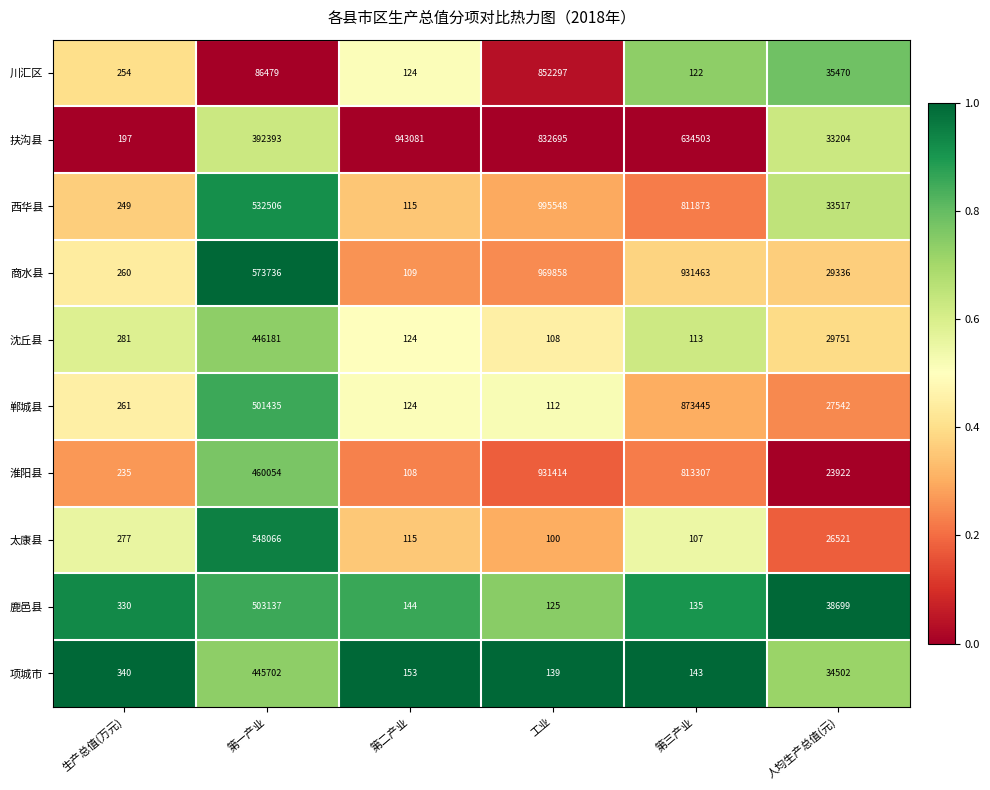

What is the greatest value displayed?

995548